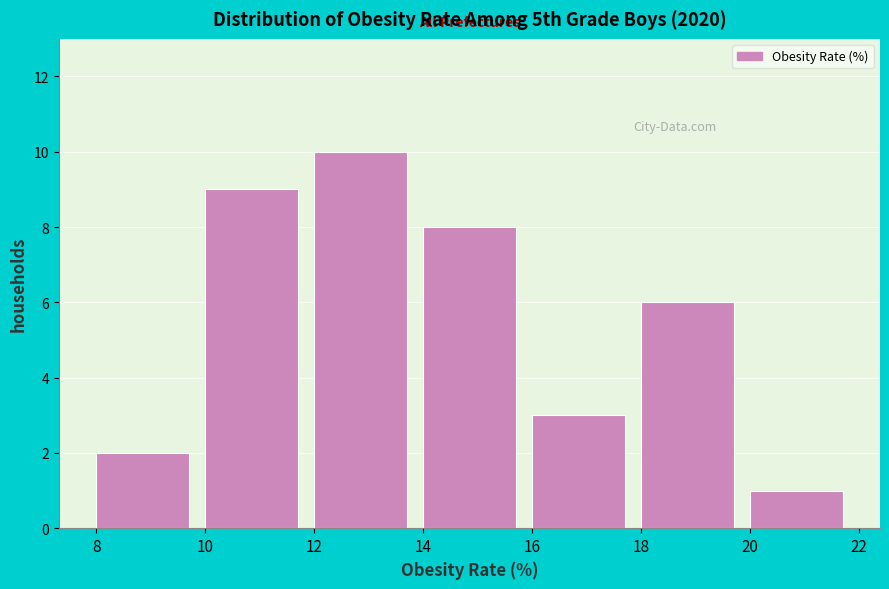

How tall is the bar that spans 20 to 22 on the x-axis? The values are not printed on the chart, so give them approximately, as read against the axis.

1